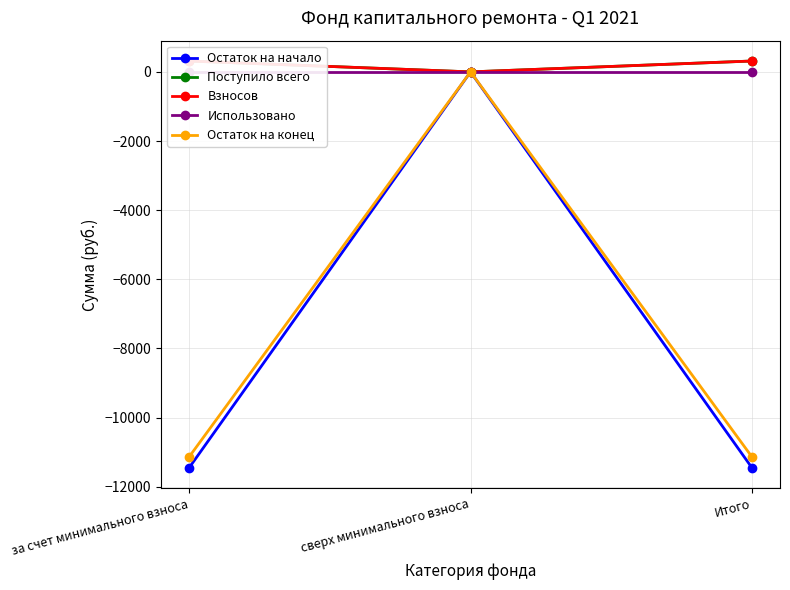

What is the difference between the maximum and minimum values in the Остаток на конец series?

11135.0